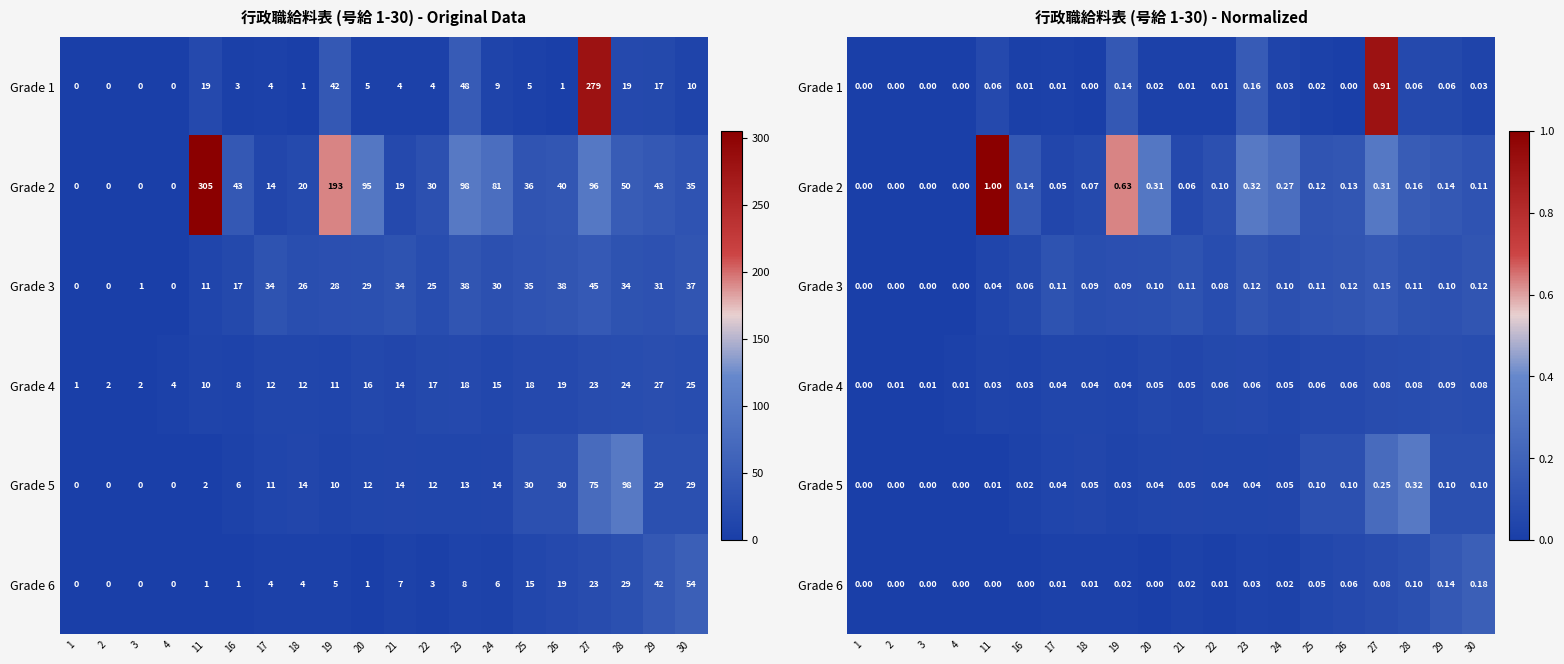

What is the total value across all series at 28?

0.8